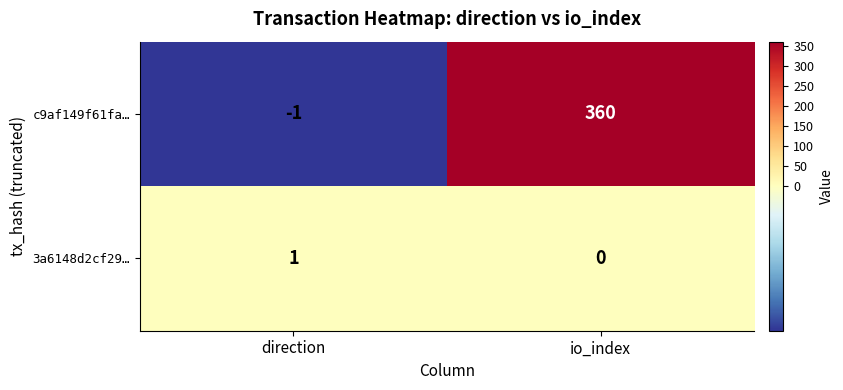

Which category has the lowest value across all series?

direction